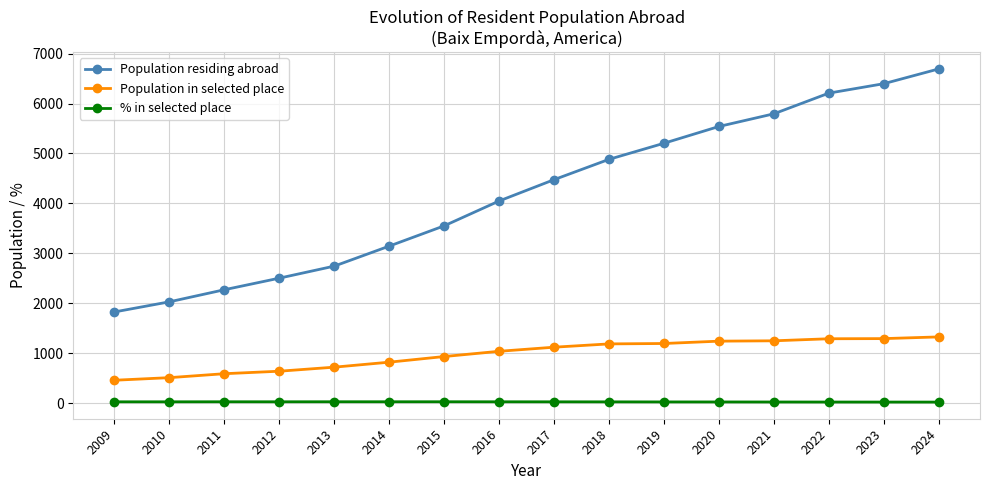

What are all the series names shown in the legend?

Population residing abroad, Population in selected place, % in selected place